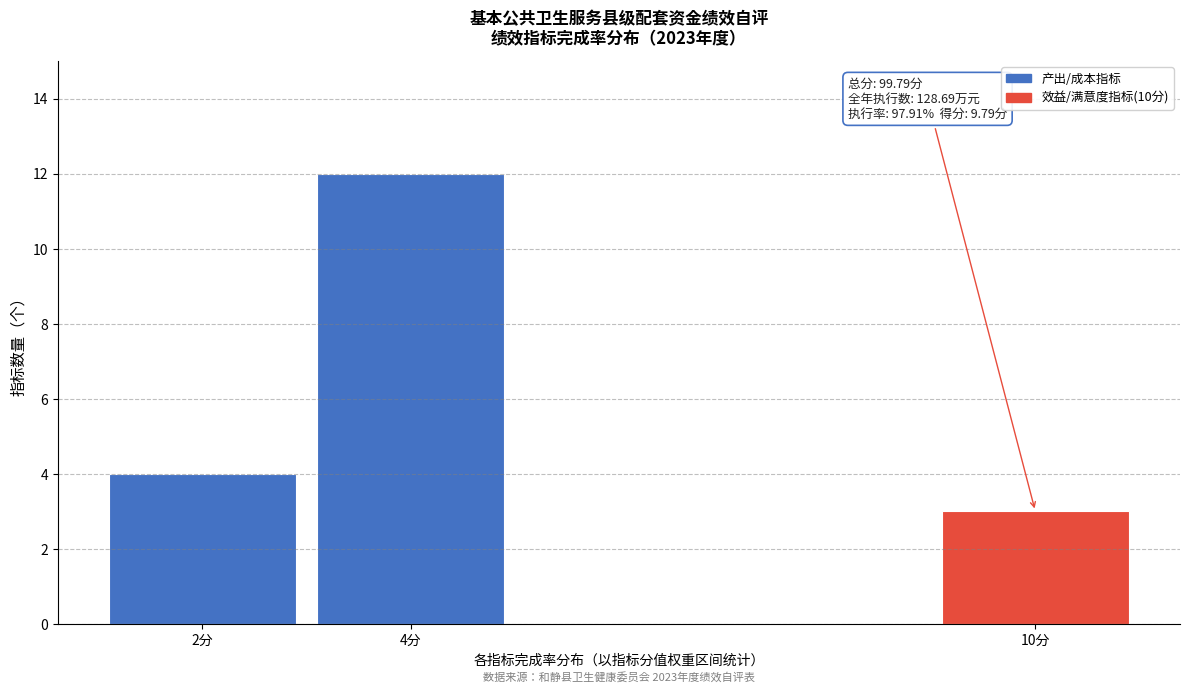

Reading left to right, extract all data points from this chart.

2分=4	4分=12	10分=3